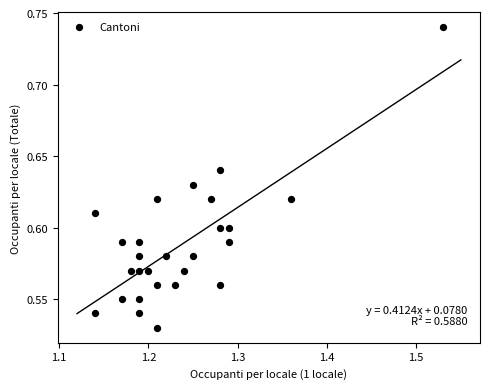

What is the range of X values (max minus min)?

0.4